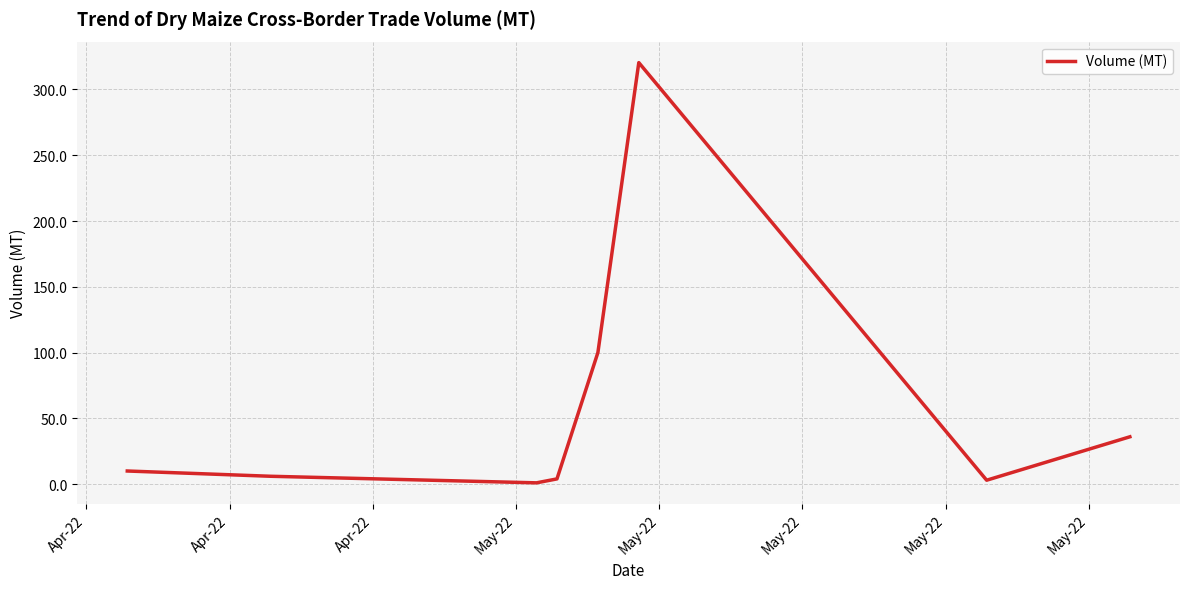

What is the difference between the maximum and minimum values?

319.4